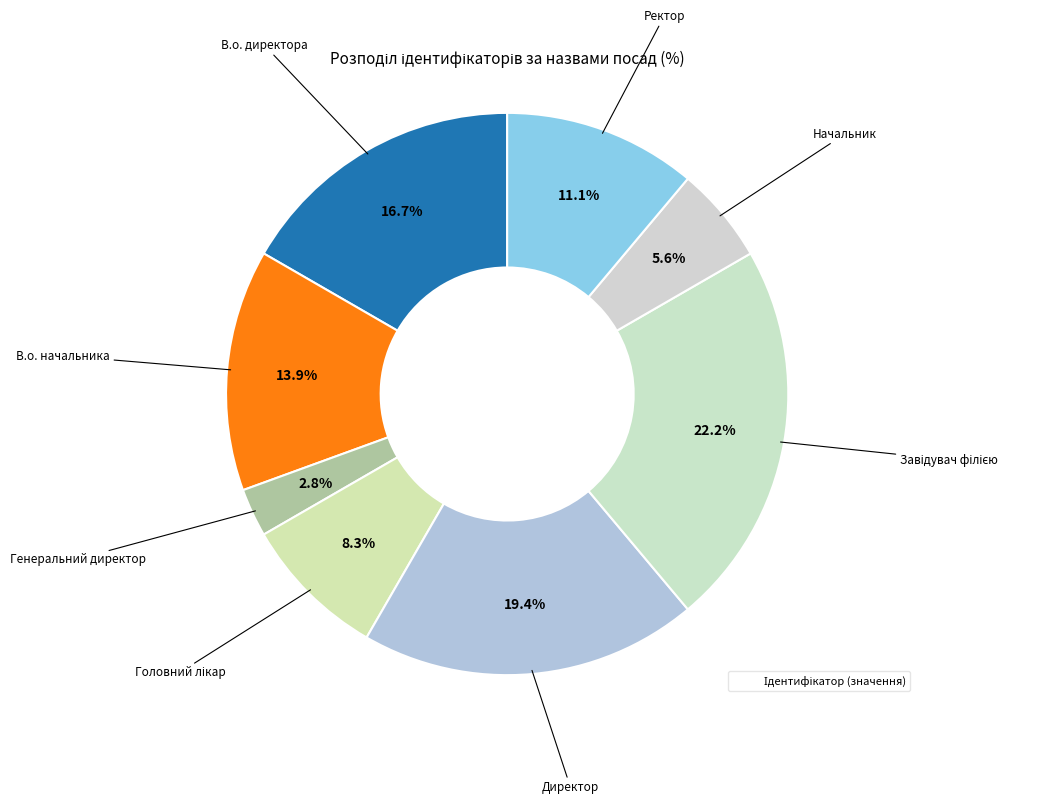

Rank the categories by value from highest to lowest.

Завідувач філією, Директор, В.о. директора, В.о. начальника, Ректор, Головний лікар, Начальник, Генеральний директор